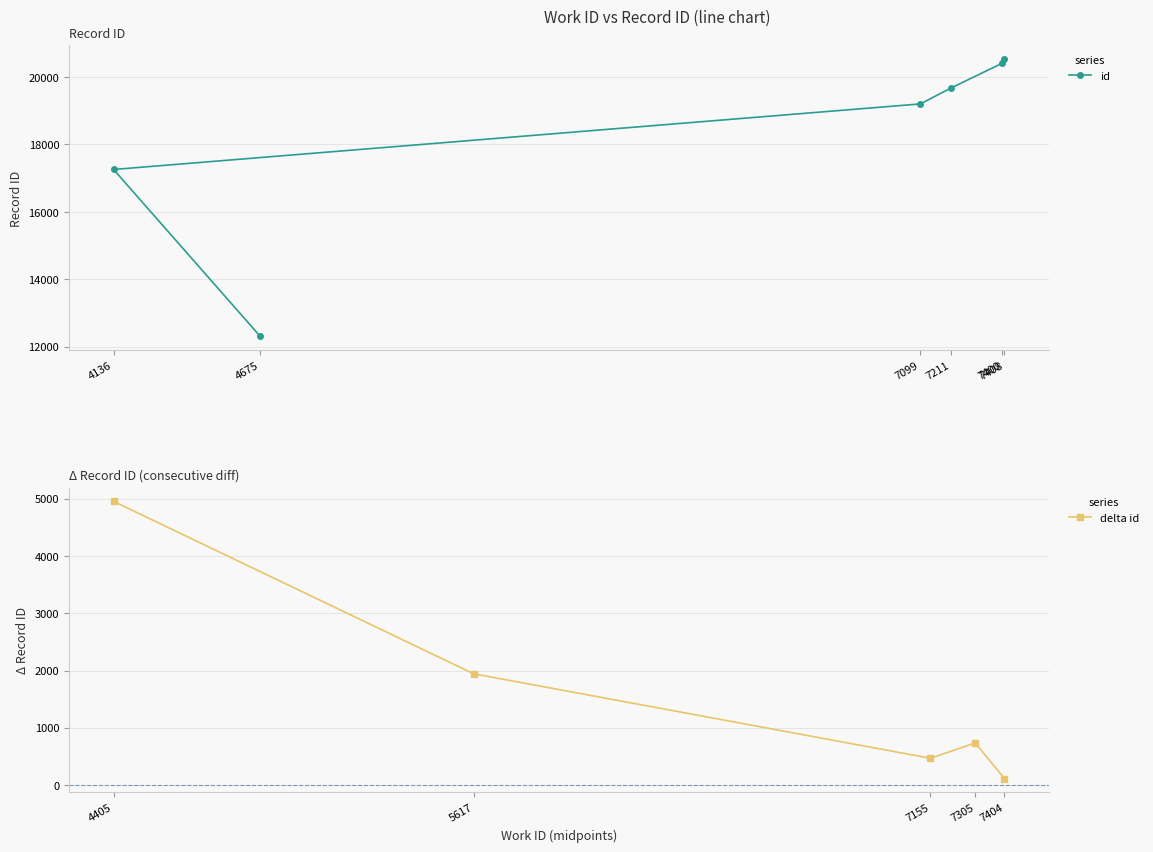

What is the label of the 4th point from the right?

7099